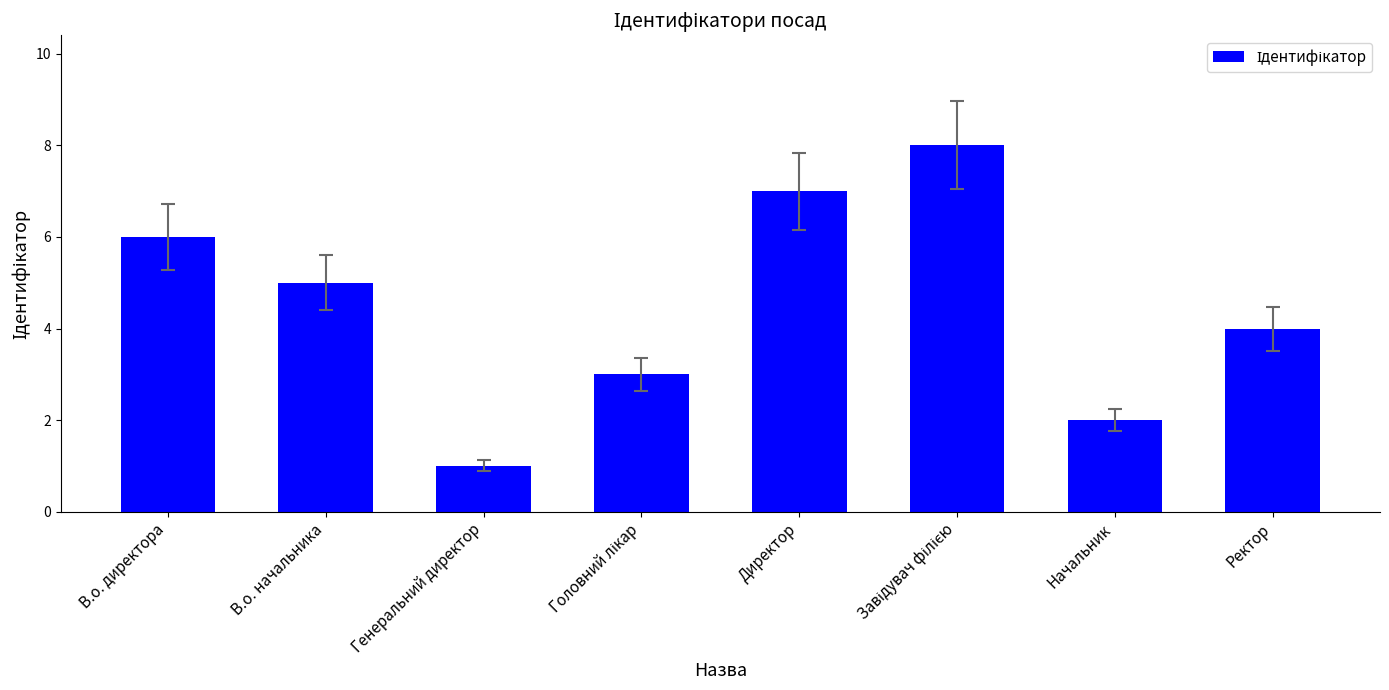

What is the change in value from Генеральний директор to Ректор?

+3